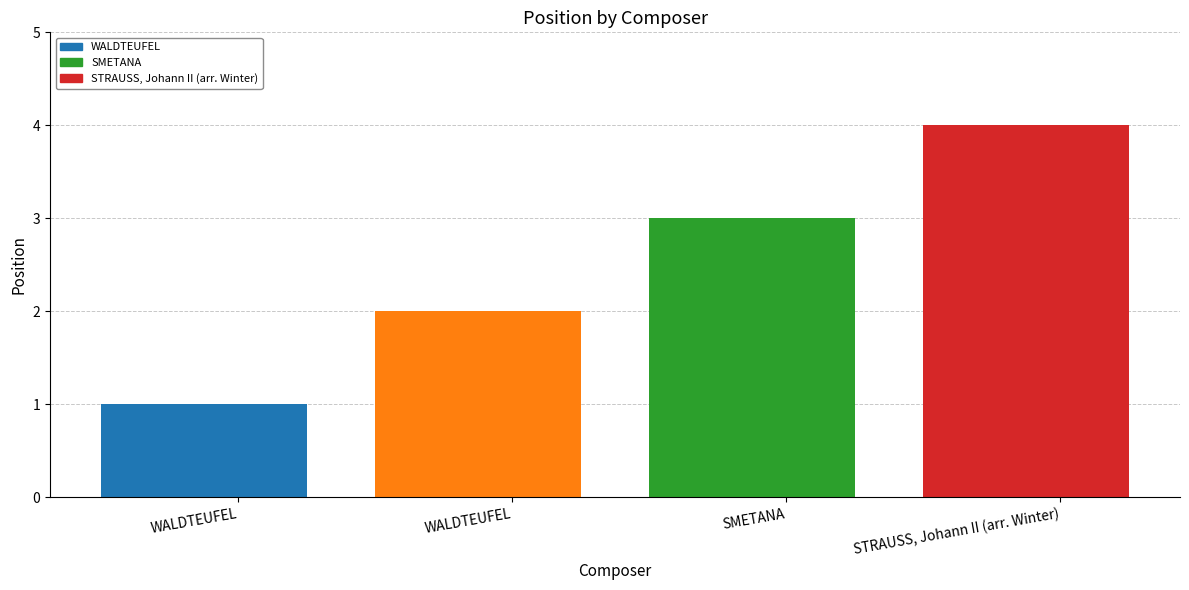

Reading right to left, what are all the values shown in this chart?

4	3	2	1